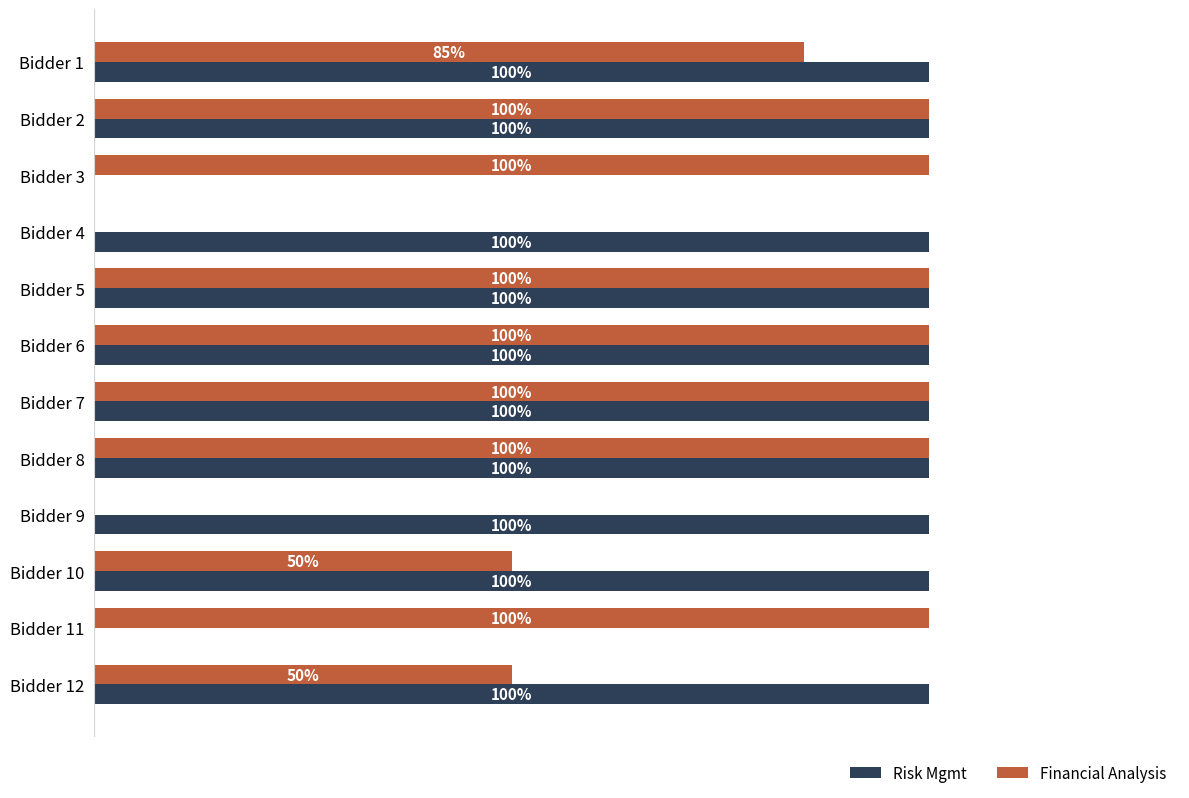

Which series has the largest total across all categories?

Risk Mgmt